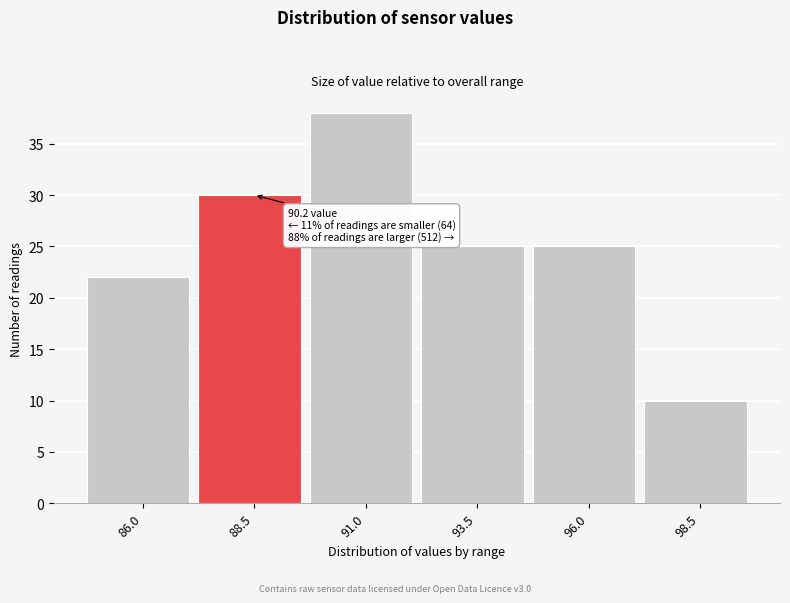

Reading left to right, transcribe all the data shown in this chart.

22	30	38	25	25	10